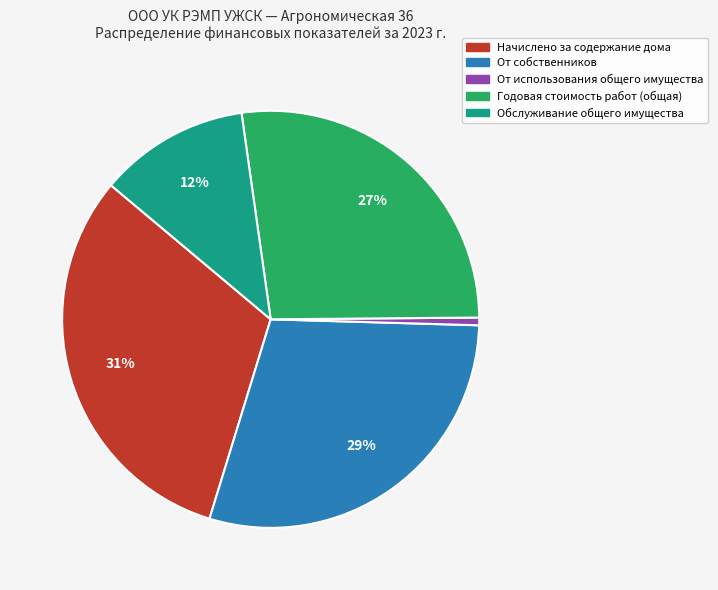

Does any single category account for the majority?

No